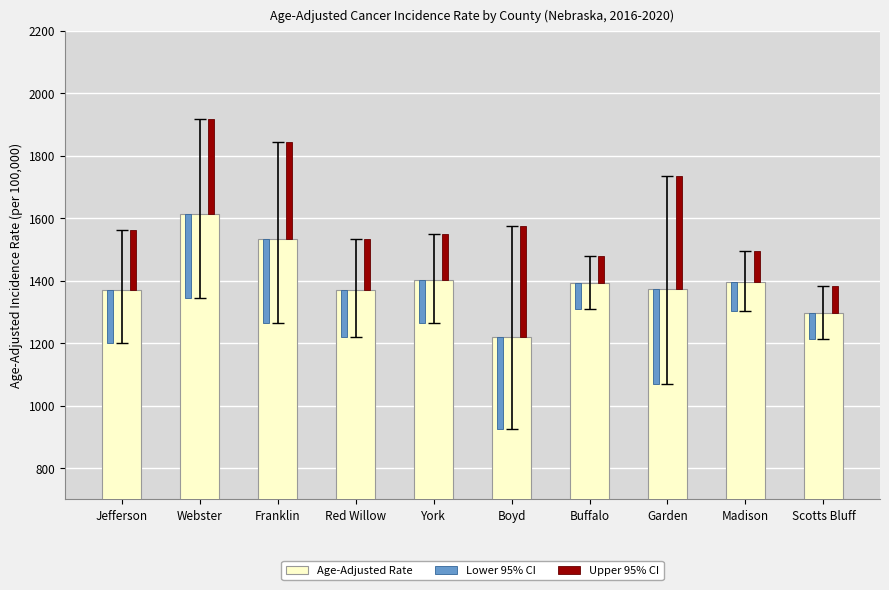

True or false: Age-Adjusted Rate has a value of 293.9 at Buffalo.

False